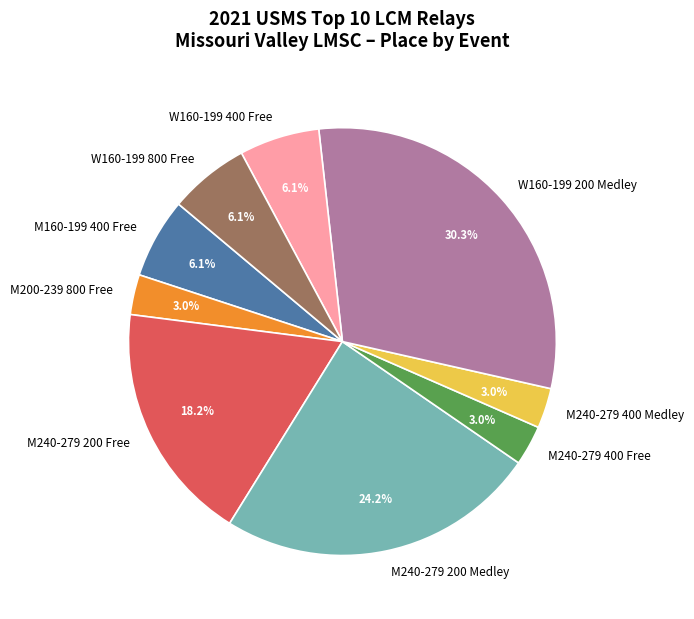

True or false: W160-199 400 Free accounts for 1% of the total.

False